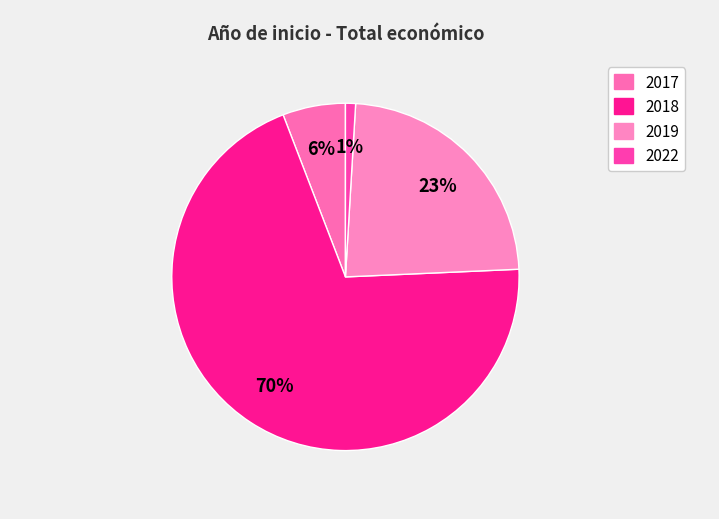

Count the number of slices in the pie.

4